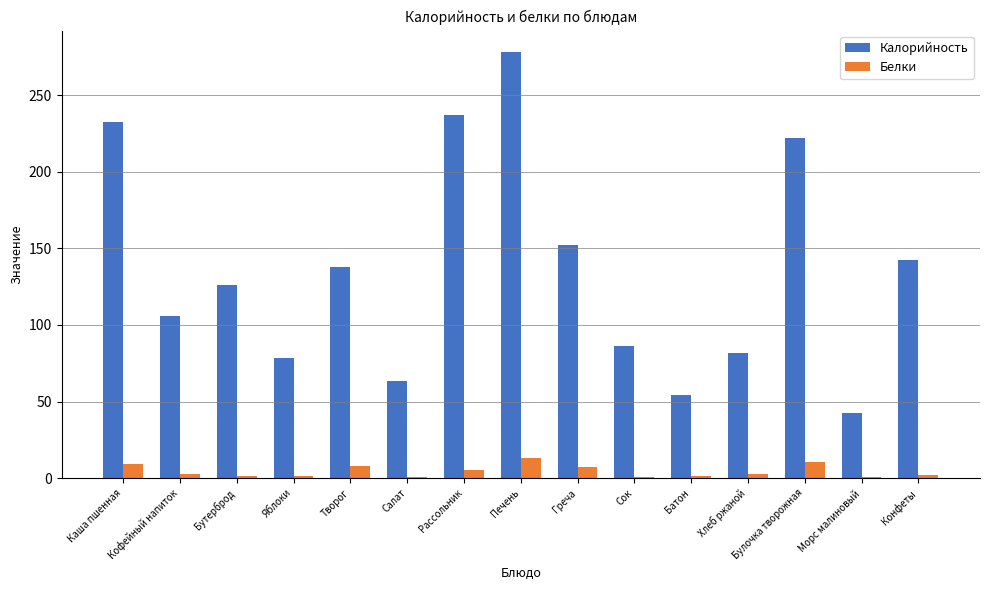

What are all the series names shown in the legend?

Калорийность, Белки